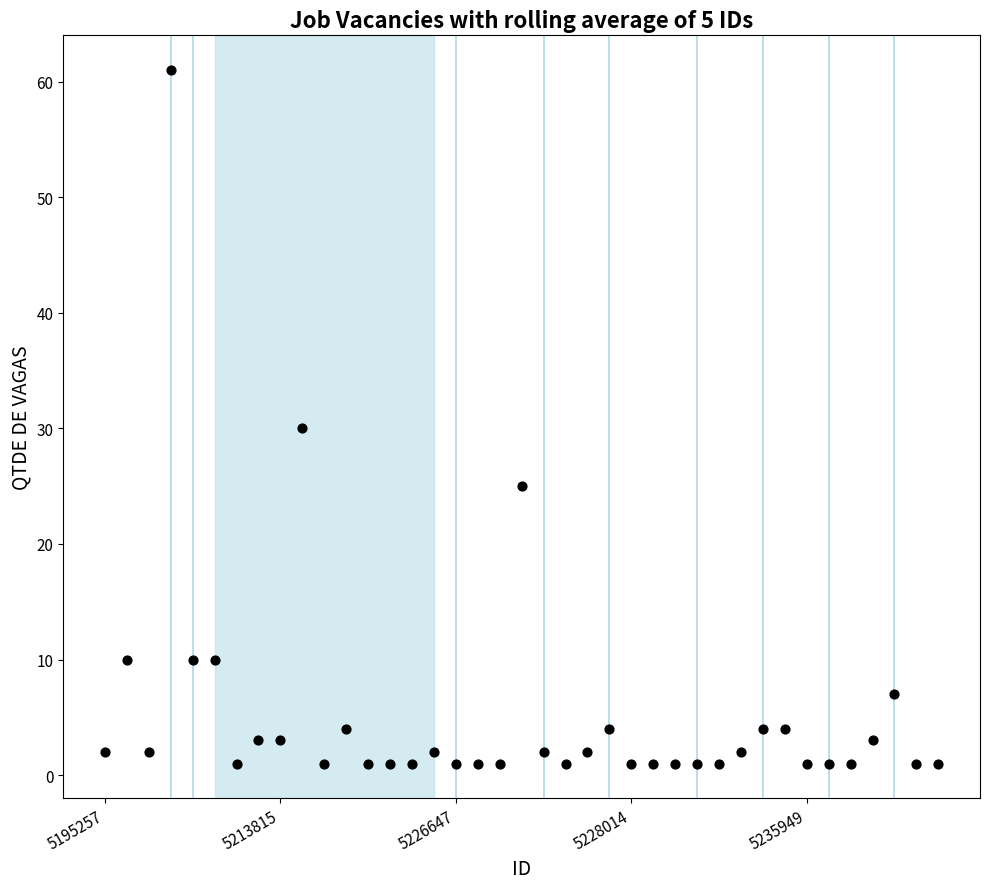

What Y value in the scatter plot is closest to 31?

30